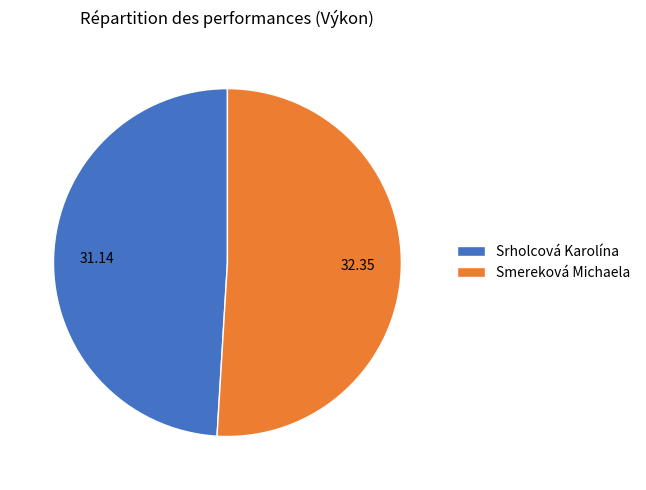

What is the largest slice in the pie chart?

Smereková Michaela